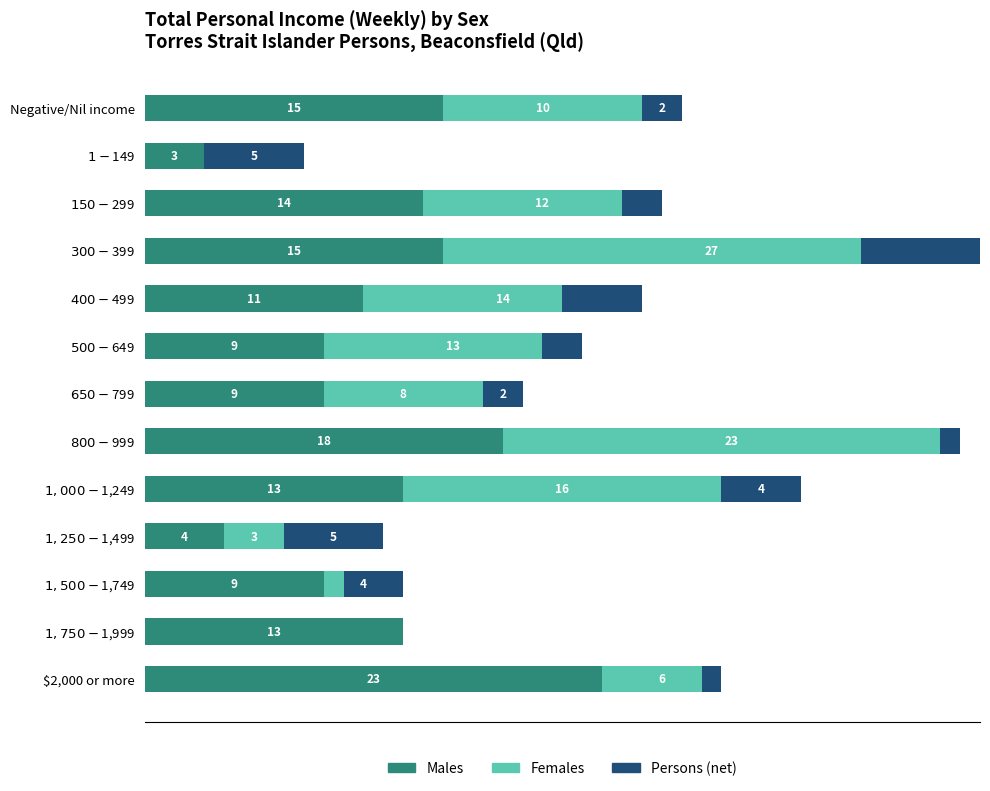

True or false: Persons has a value of -4 at $300-$399.

False